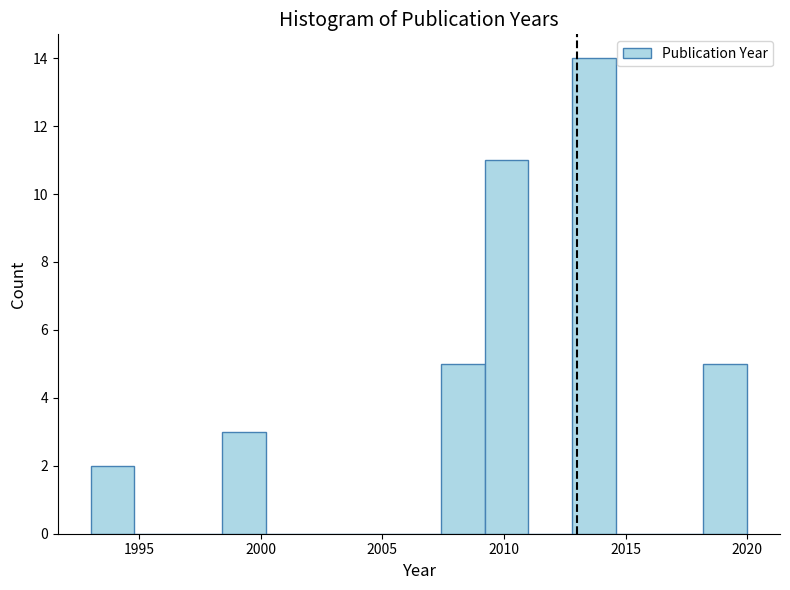

Around what value on the x-axis is the tallest bar? Give the approximate position of its centre, as read against the axis.

2013.5